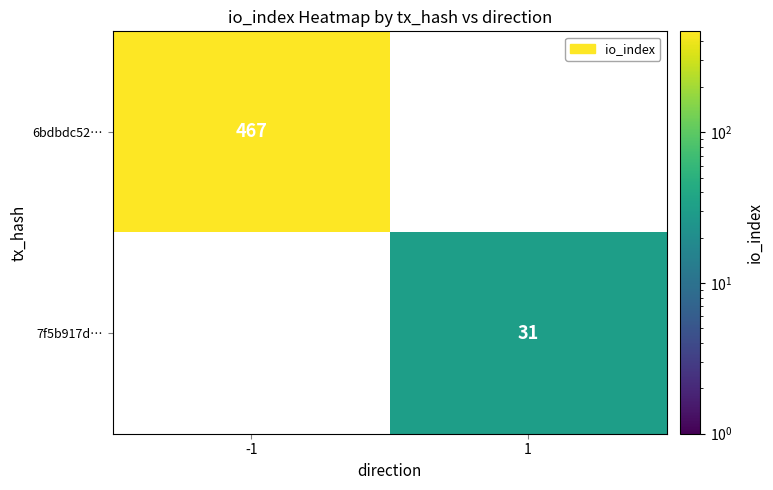

Count the number of data series in this chart.

2